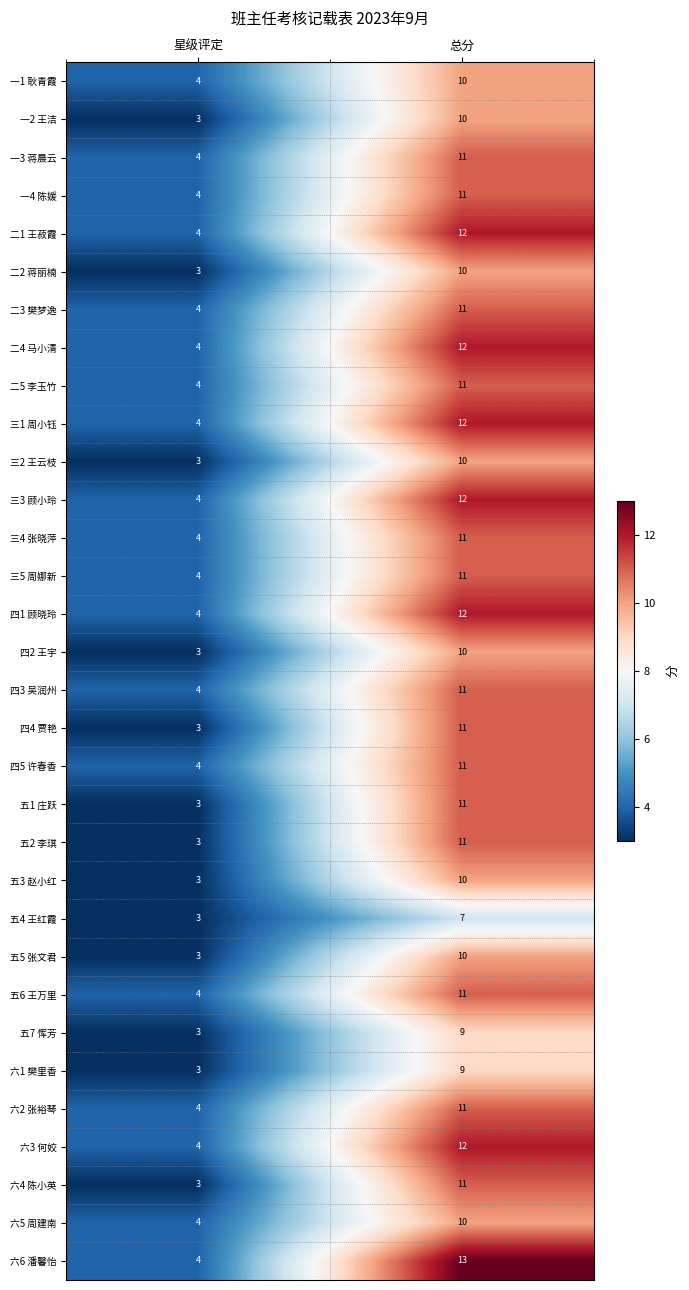

Rank the categories by 五1 庄跃 value from lowest to highest.

星级评定, 总分